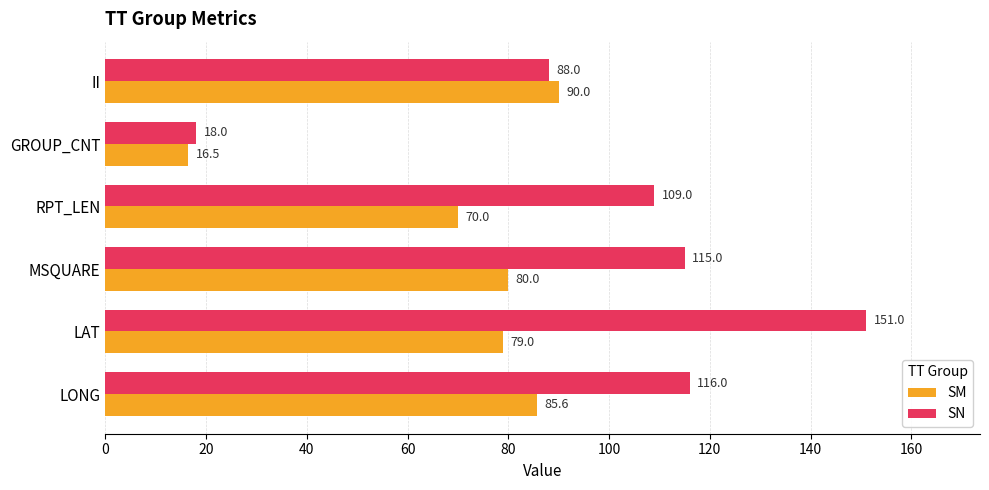

Which series has the largest total across all categories?

SN